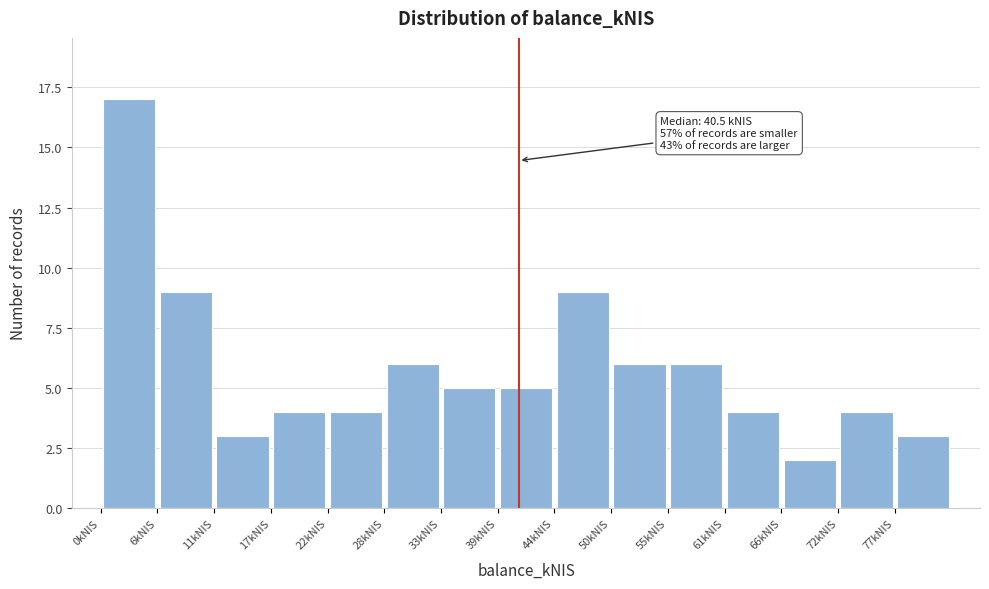

Over which range of the x-axis is the bar tallest?

0 to 6